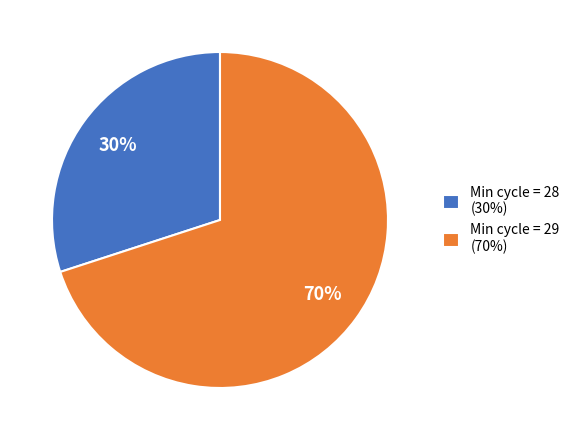

Is it true that Min cycle = 29 (70%) is 70% of the pie?

True